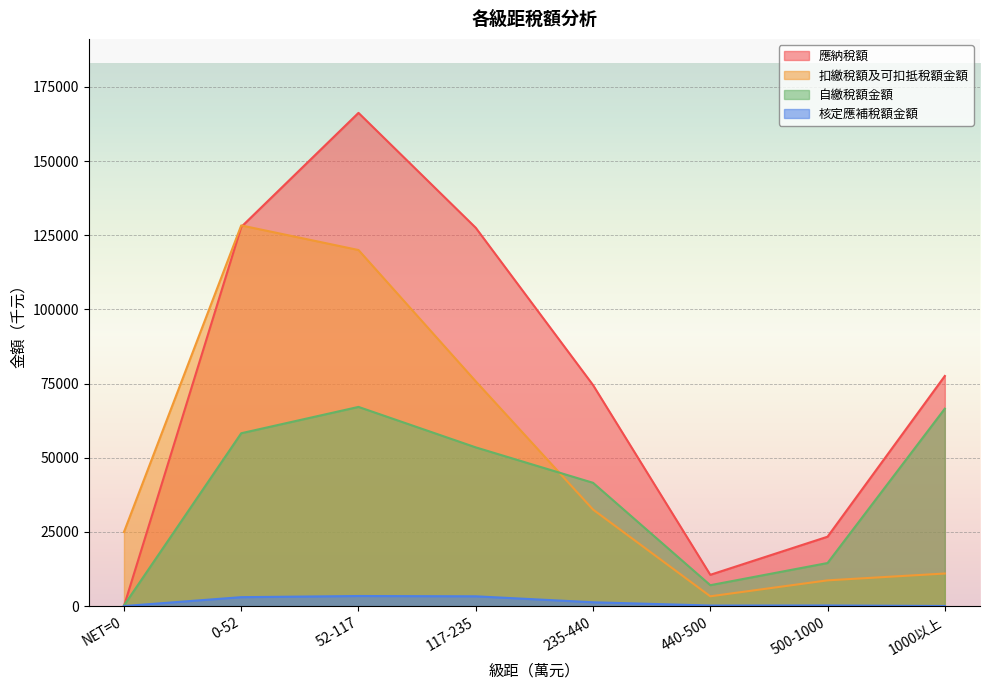

Which series ends up on top after the final intersection of 應納稅額 and 自繳稅額金額?

應納稅額